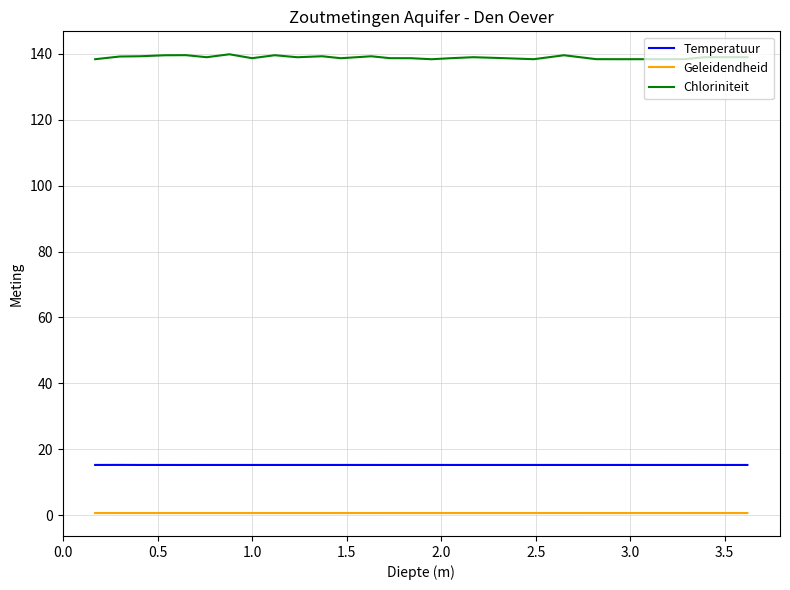

Which series has the widest spread of values?

Chloriniteit